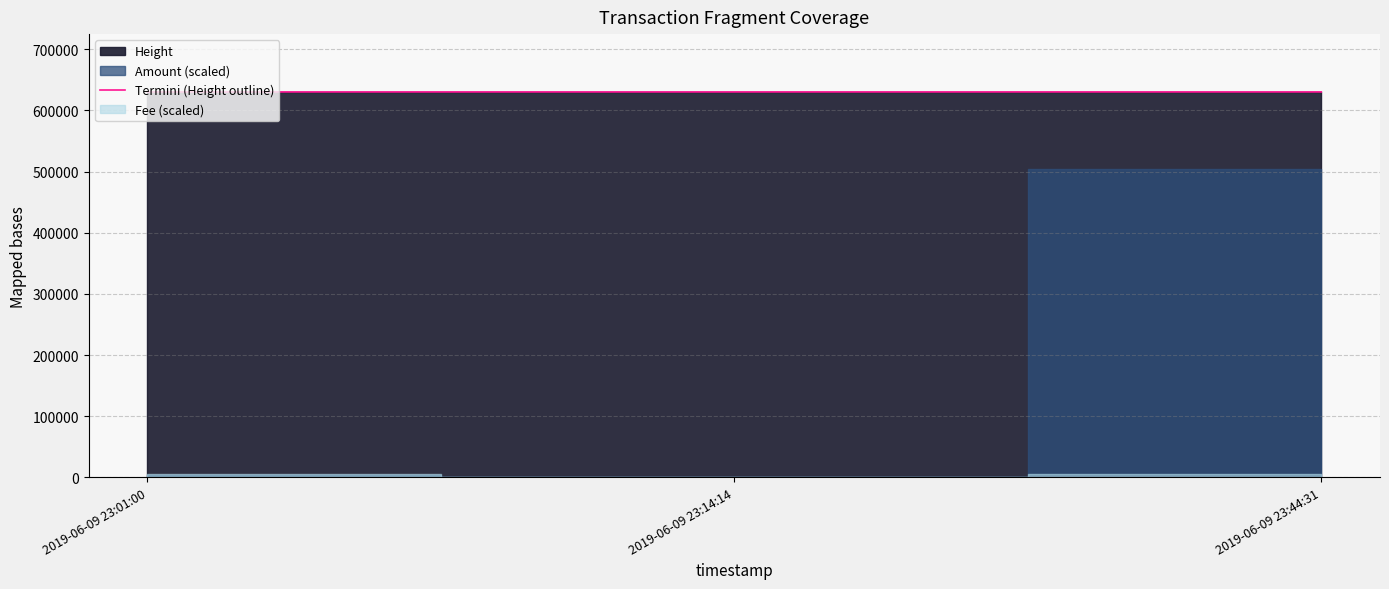

True or false: the data shows 630105 at 2019-06-09 23:01:00.

True